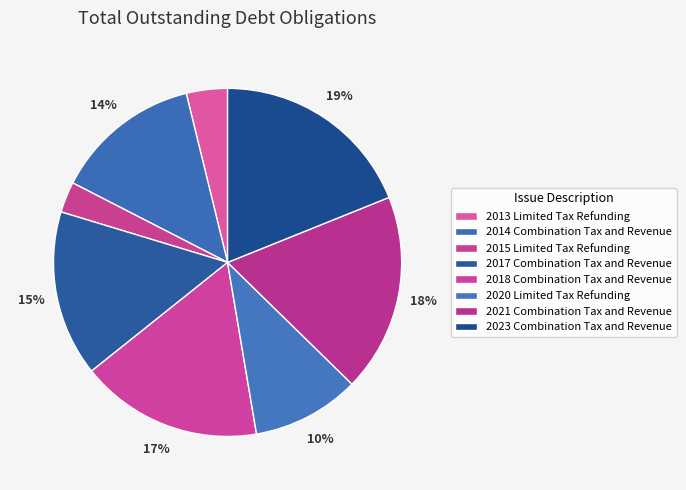

Which has a higher value, 2014 Combination Tax and Revenue or 2013 Limited Tax Refunding?

2014 Combination Tax and Revenue